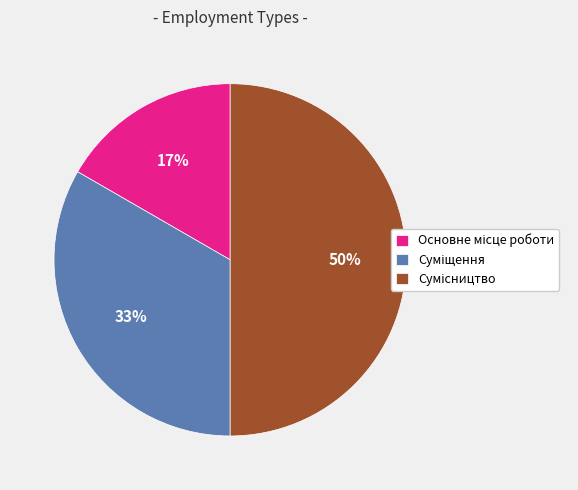

To the nearest percent, what is the average slice percentage?

33%